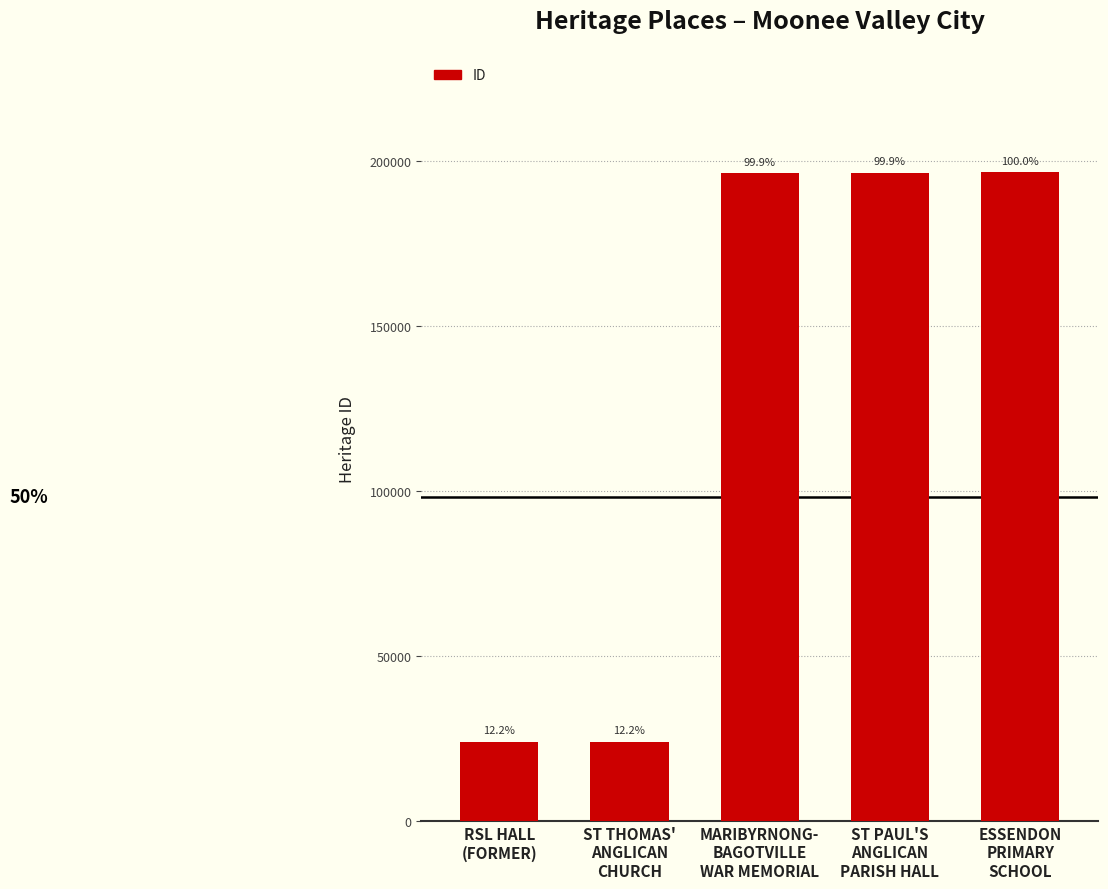

True or false: the data shows 37511 at ST THOMAS'
ANGLICAN
CHURCH.

False